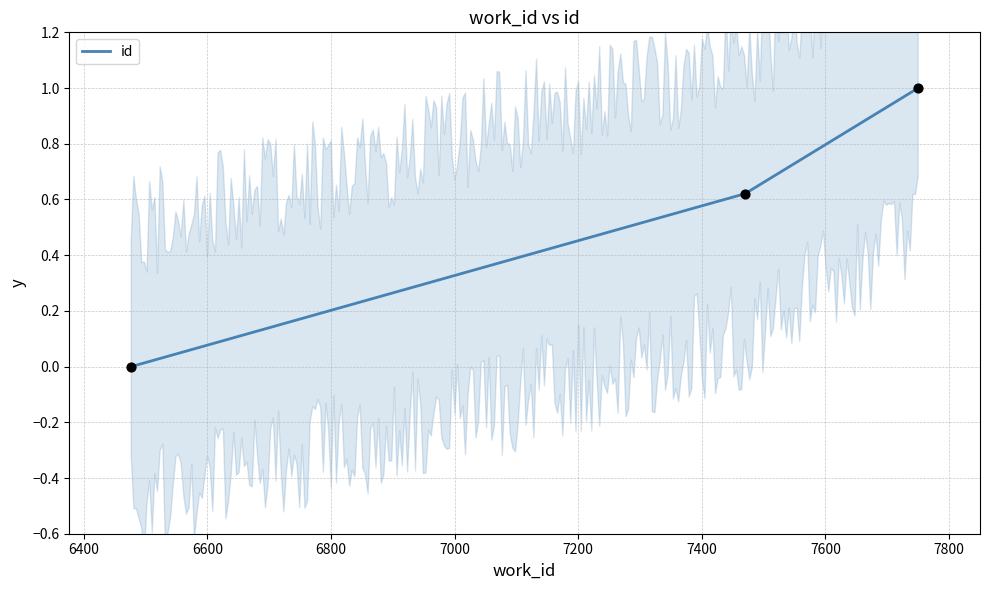

What is the change in value from 7470 to 7750?

+0.4